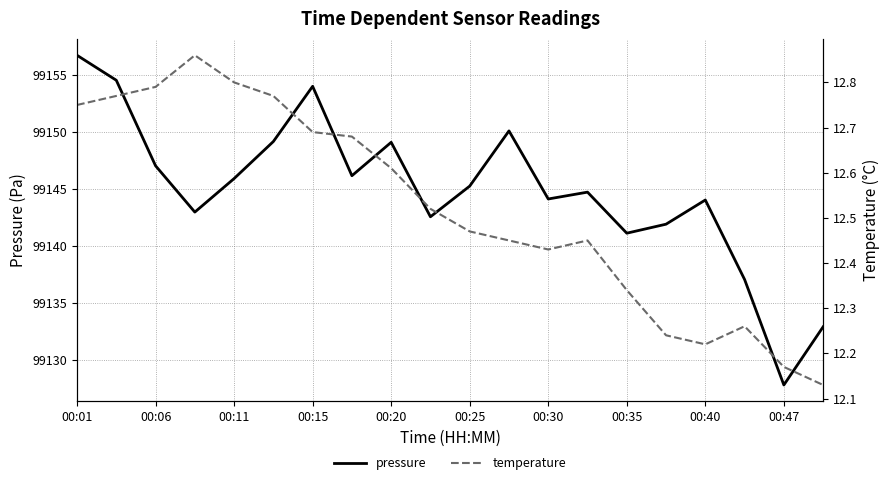

Reading left to right, transcribe all the data shown in this chart.

pressure: 99156.7	99154.5	99147.0	99142.9	99145.9	99149.1	99154.0	99146.1	99149.1	99142.5	99145.2	99150.1	99144.1	99144.7	99141.1	99141.9	99144.0	99137.0	99127.8	99132.9
temperature: 12.8	12.8	12.8	12.9	12.8	12.8	12.7	12.7	12.6	12.5	12.5	12.4	12.4	12.4	12.3	12.2	12.2	12.3	12.2	12.1